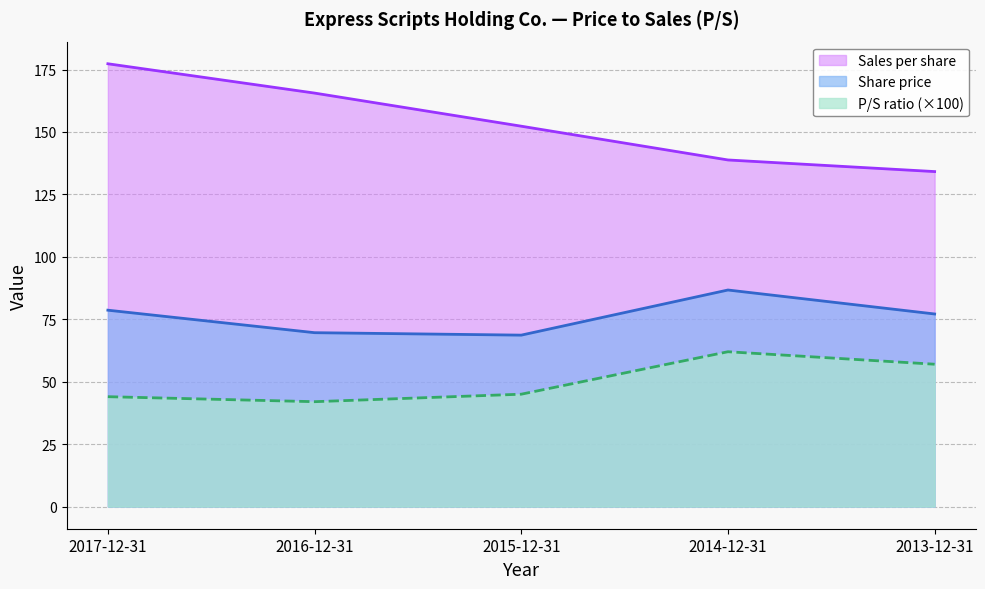

At which label is Share price closest to 77?

2013-12-31